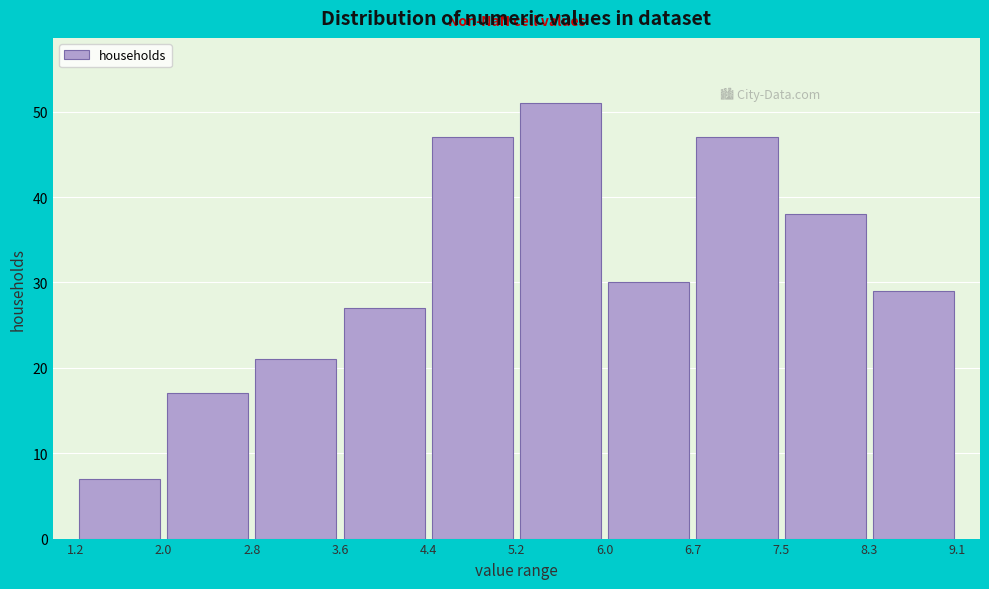

What is the height of the bar covering 3.6 to 4.4 on the x-axis? The values are not printed on the chart, so give them approximately, as read against the axis.

27